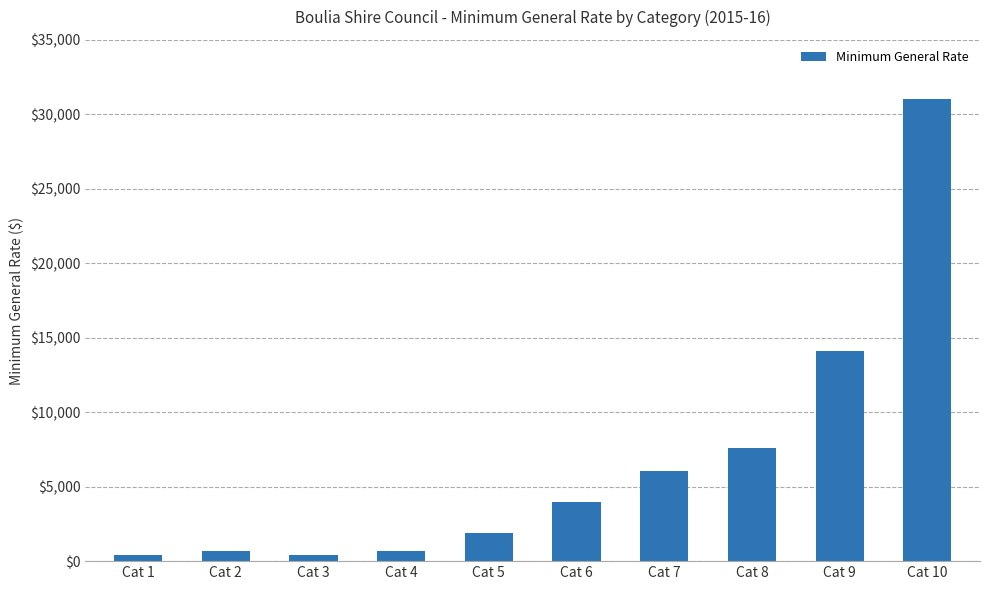

Which category has the highest value across all series?

Cat 10